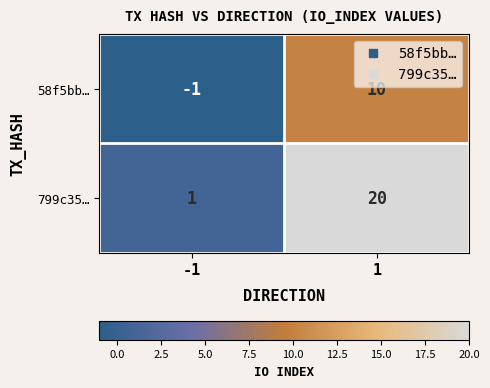

What is the total value across all series at 1?

30